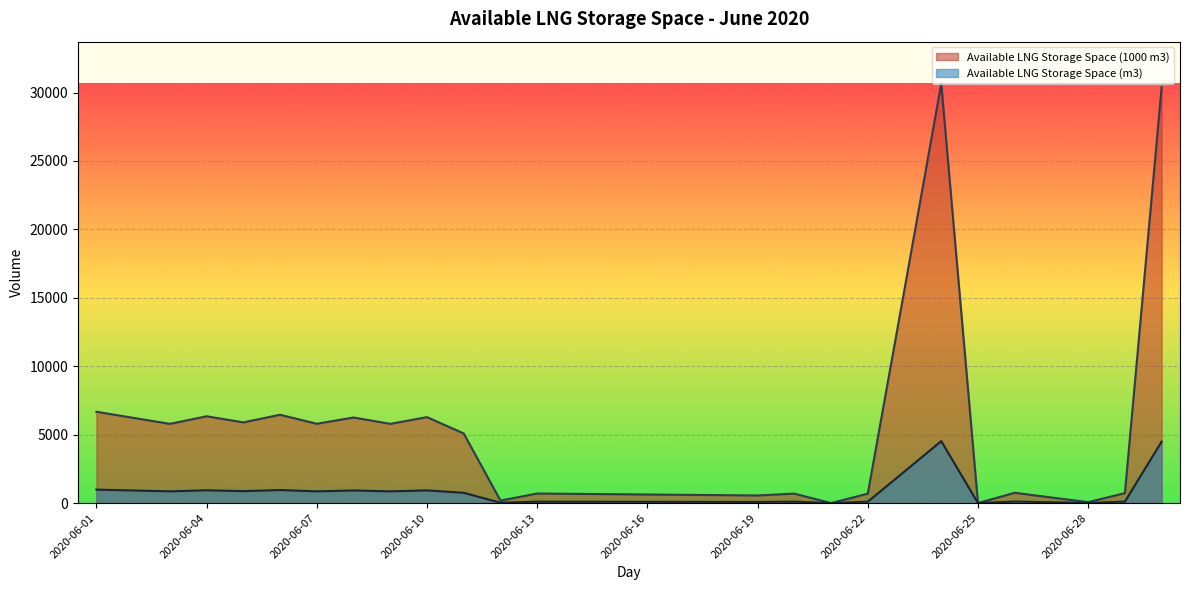

What is the sum of the Available LNG Storage Space (m3) values at 2020-06-10 and 2020-06-25?

927